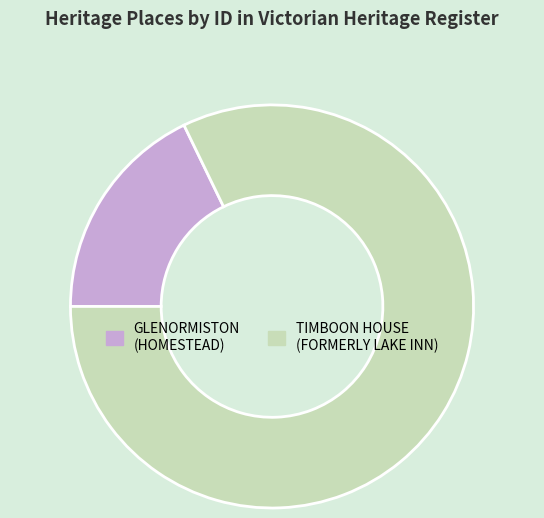

Count the number of slices in the pie.

2